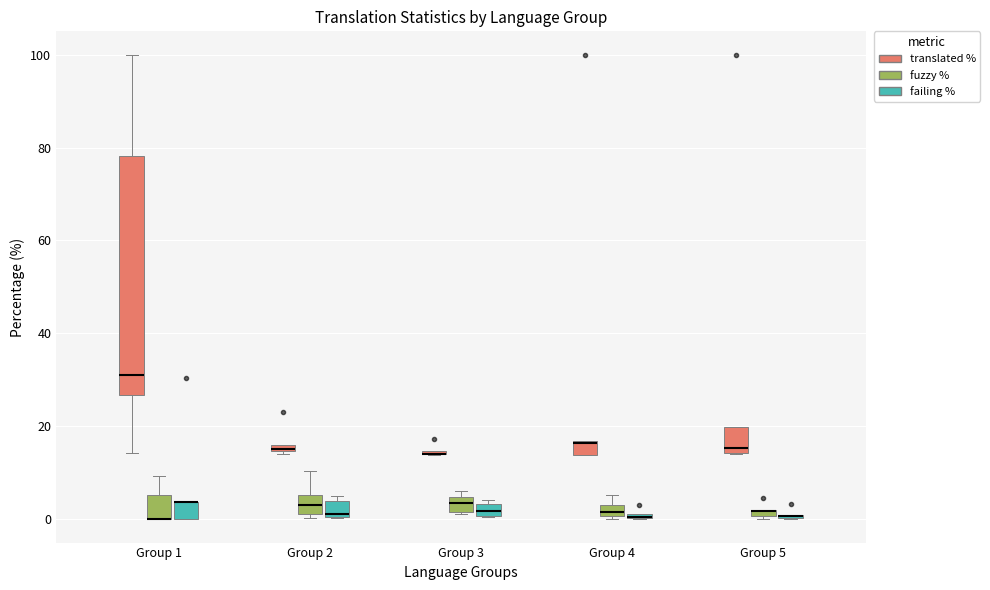

Where is the upper edge of the box for Group 4 (failing %) on the y-axis? The values are not printed on the chart, so give them approximately, as read against the axis.

2